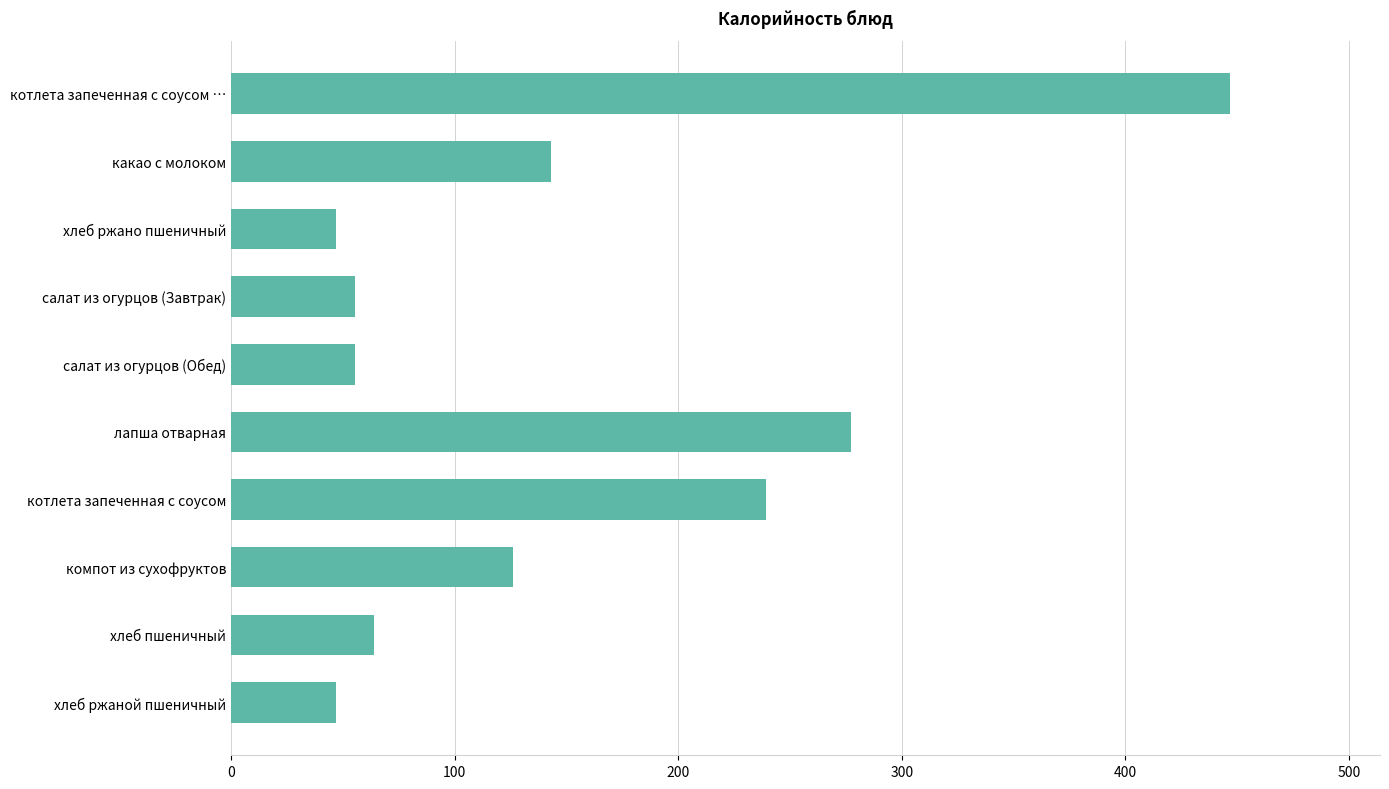

Where is the data nearest to the value 246?

котлета запеченная с соусом